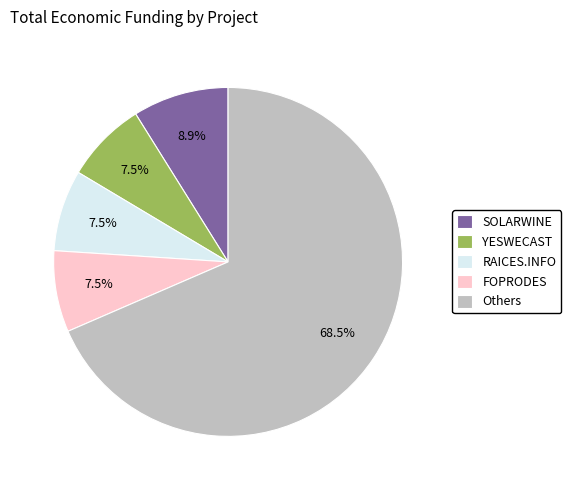

Which has a higher value, YESWECAST or SOLARWINE?

SOLARWINE